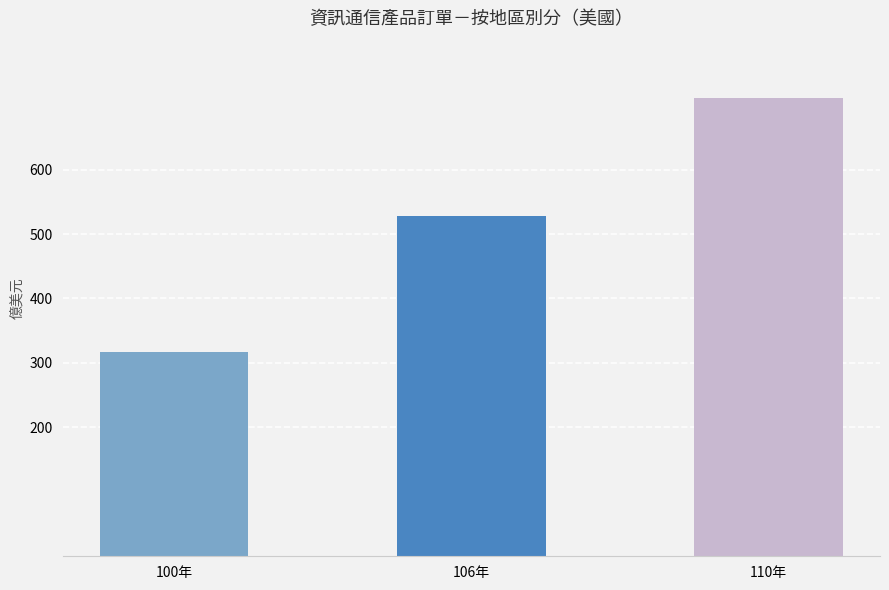

What position from the left is 110年?

3